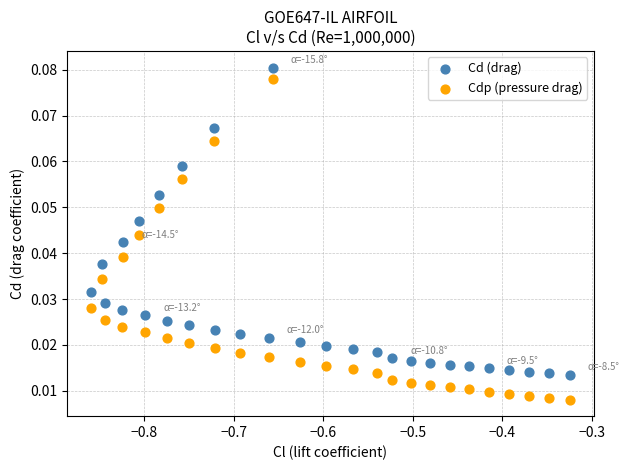

What is the X range (max minus min) for the scatter plot?

0.5